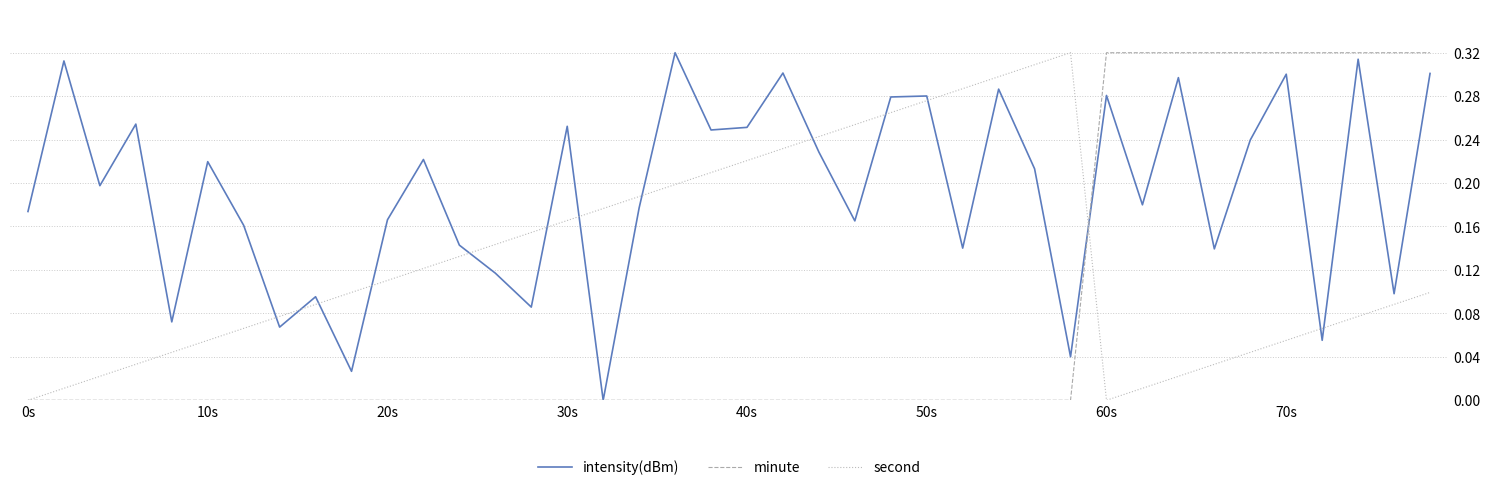

How many interior local peaks does the second series have?

1